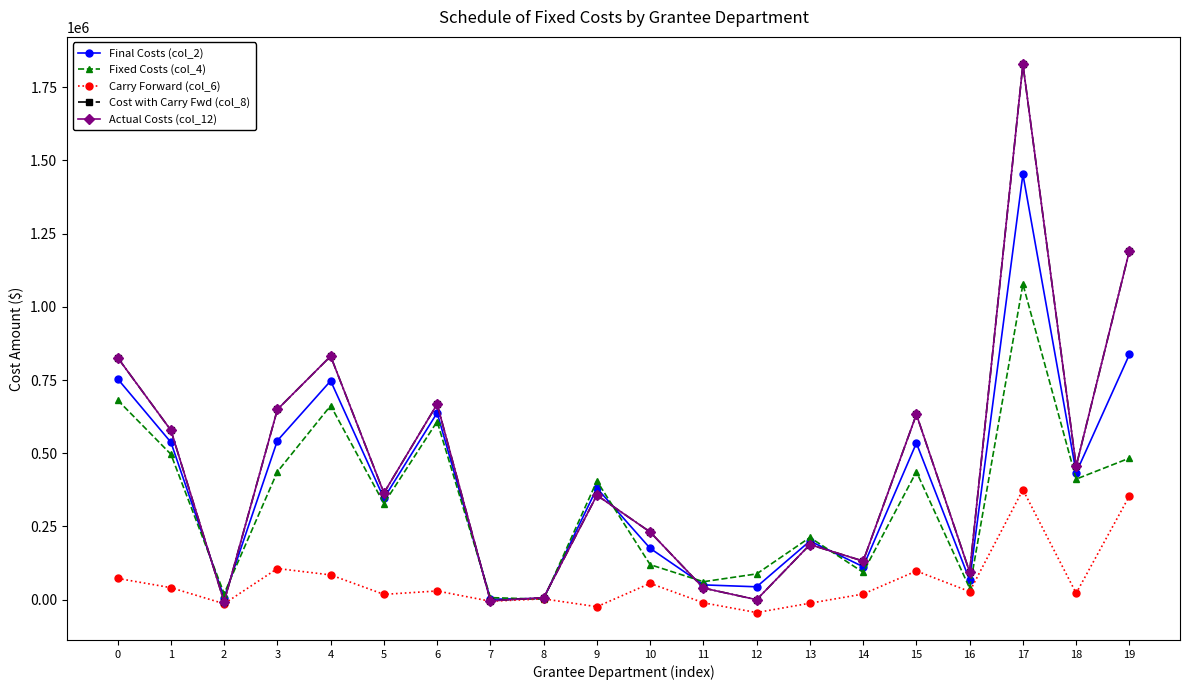

Is this an area chart (filled region under the line)?

No